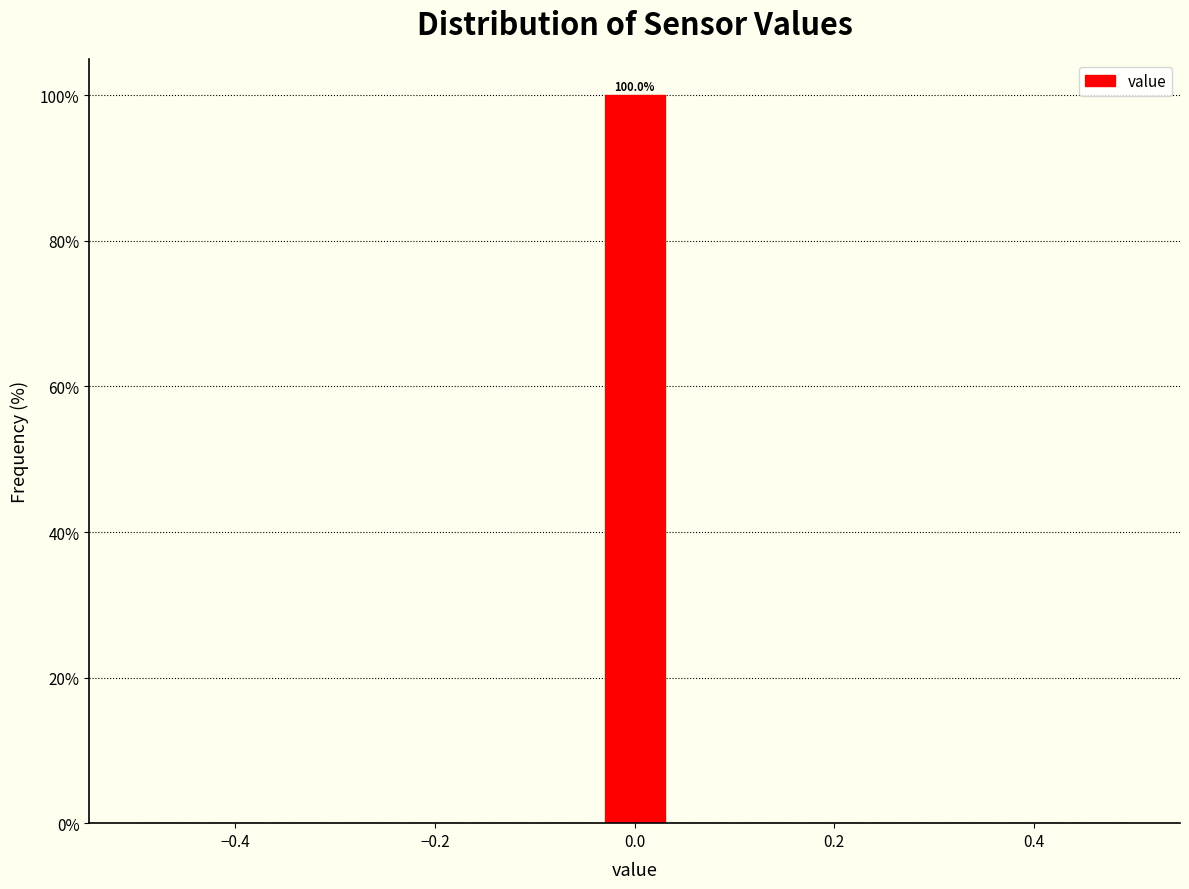

Around what value on the x-axis is the tallest bar? Give the approximate position of its centre, as read against the axis.

0.00